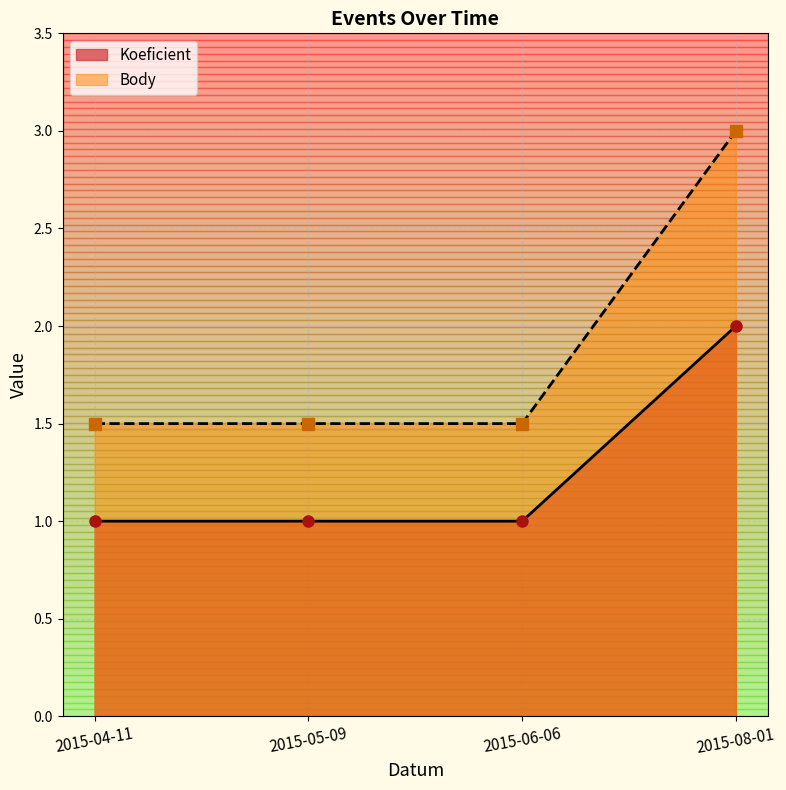

True or false: Body has a value of 4.0 at 2015-08-01.

False